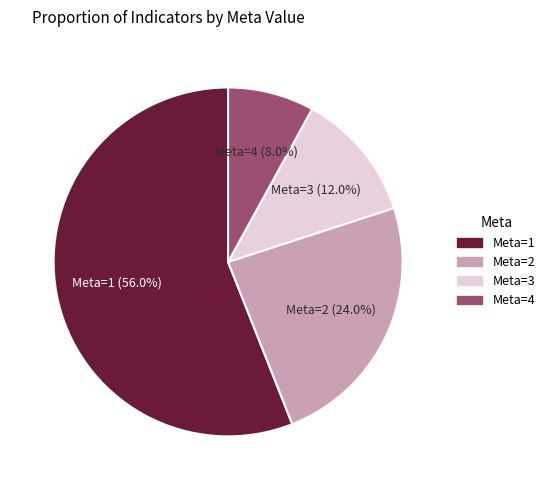

Count the number of slices in the pie.

4